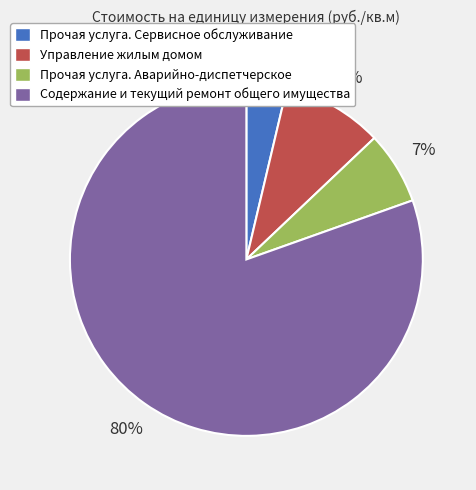

What is the majority slice?

Содержание и текущий ремонт общего имущества